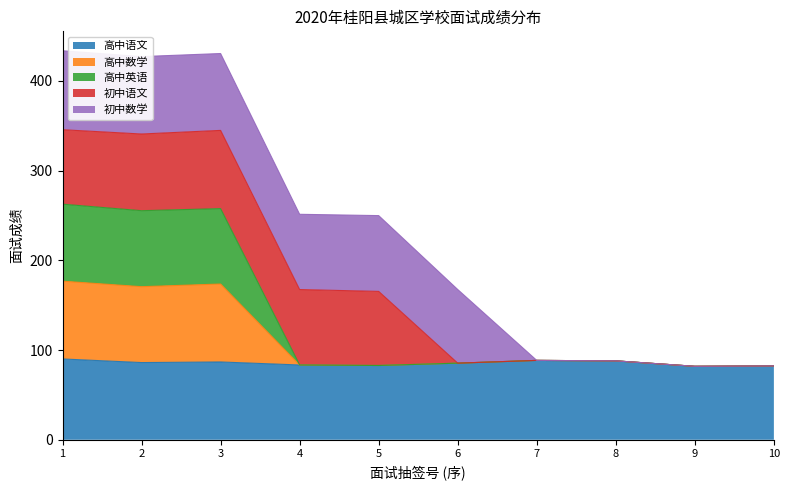

Is the value of 高中数学 at 6 greater than the value of 高中英语 at 3?

No